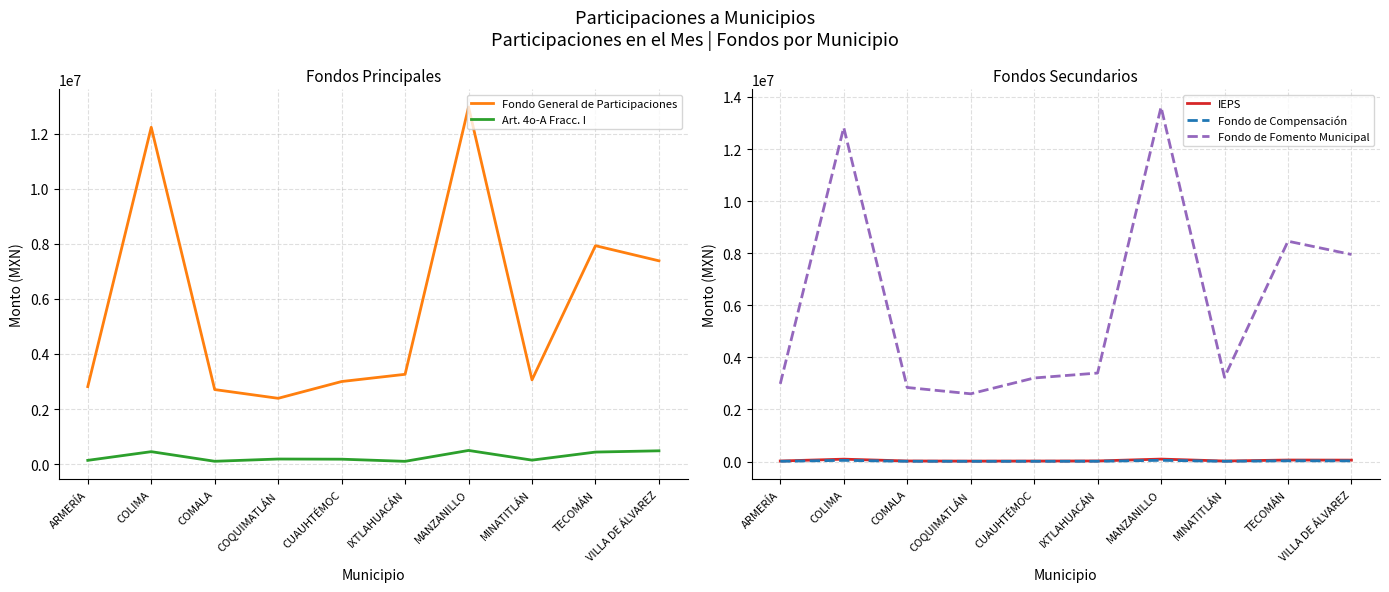

What is the average value of the Fondo de Compensación series?

22095.9